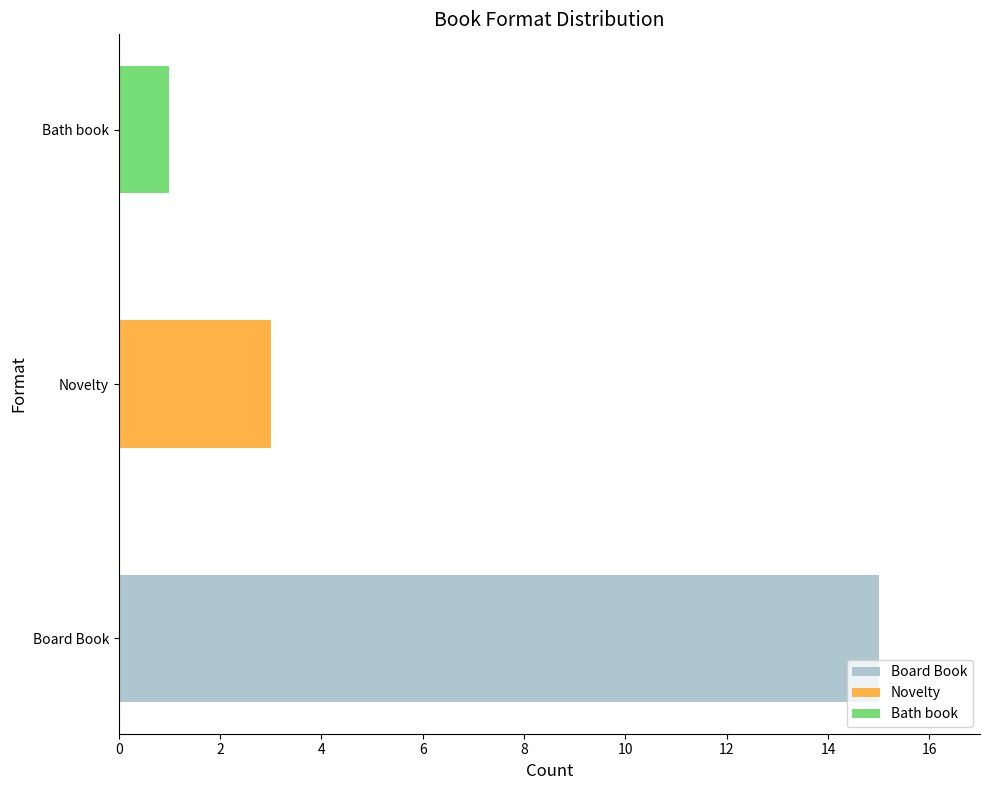

What position from the left is Bath book?

3